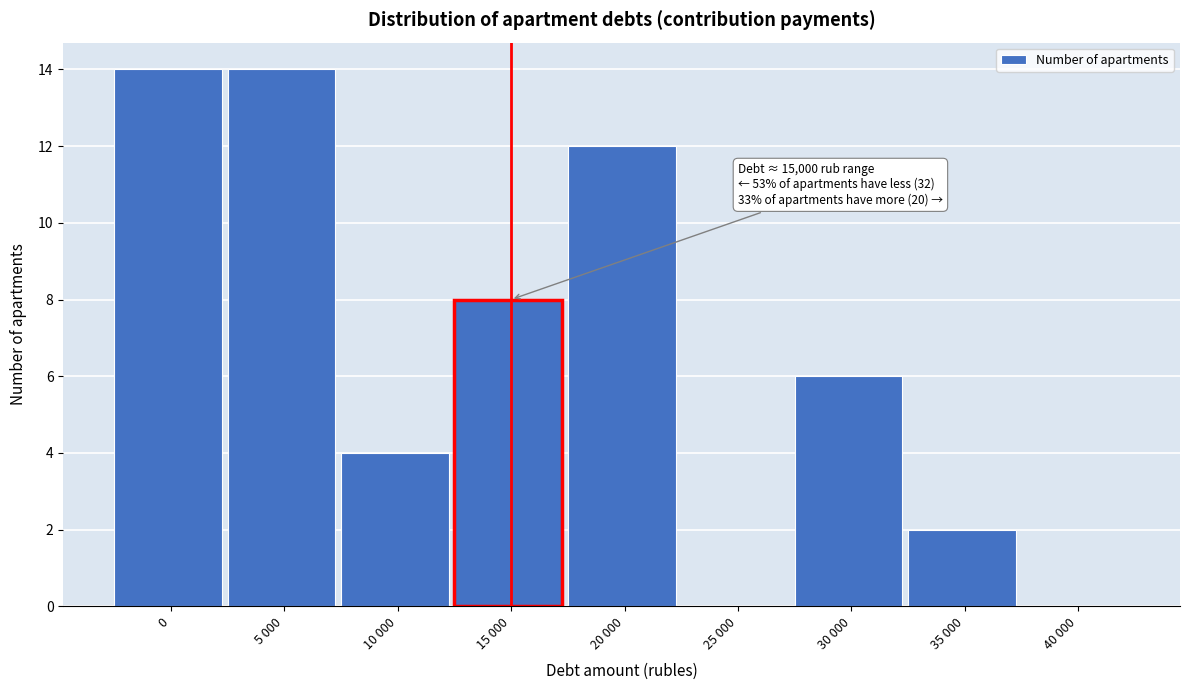

Reading right to left, what are all the values shown in this chart?

40 000=0	35 000=2	30 000=6	25 000=0	20 000=12	15 000=8	10 000=4	5 000=14	0=14